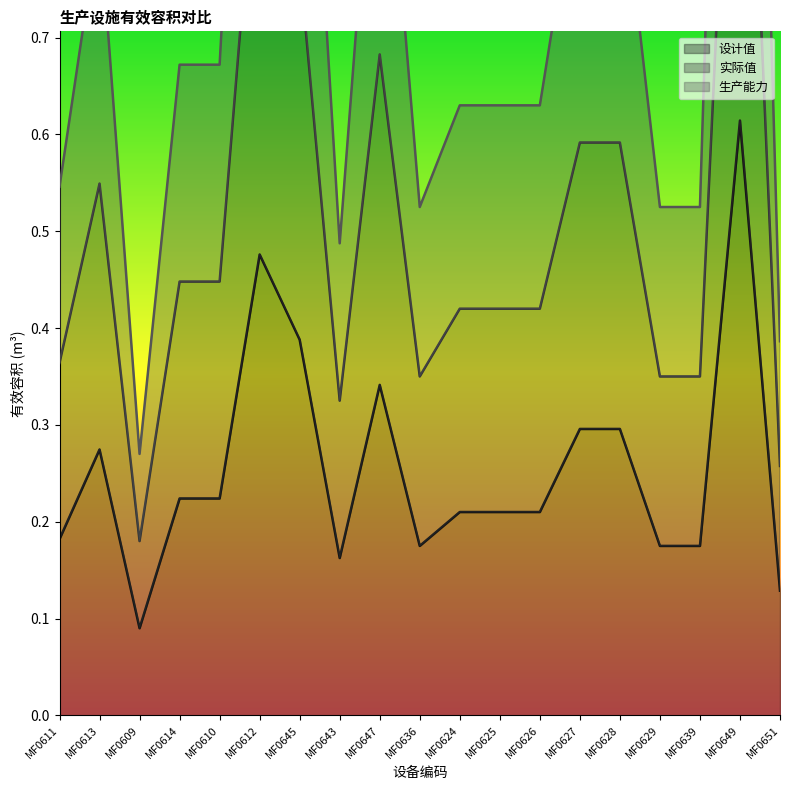

What is the approximate value of 设计值 at MF0613?

0.3